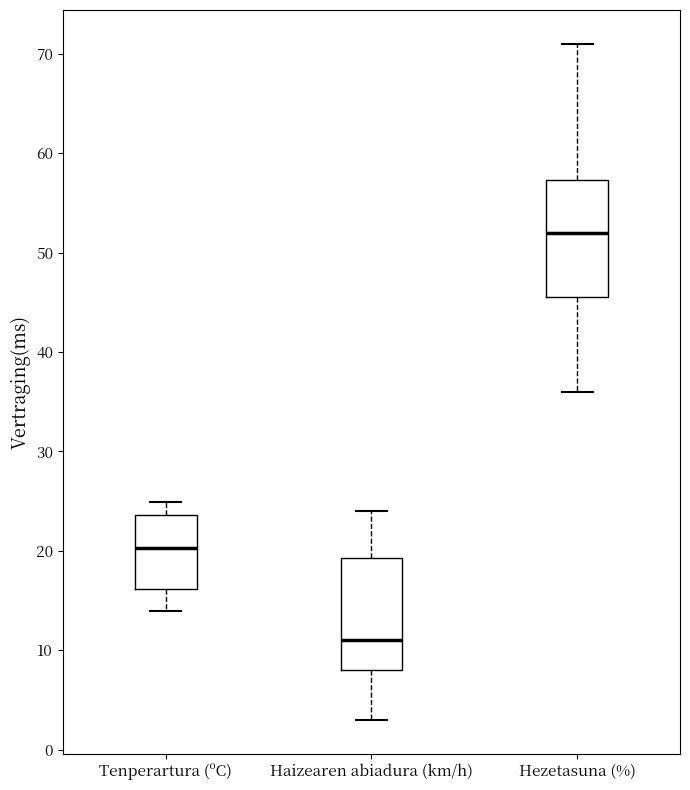

Reading left to right, read every box against the y-axis: the position of its median line, the range the box covers, and the ends of its whiskers. The values are not printed on the chart, so give them approximately, as read against the axis.

Tenperartura (ºC): median 20, box 16 to 24, whiskers 14 to 25
Haizearen abiadura (km/h): median 11, box 8 to 19, whiskers 3 to 24
Hezetasuna (%): median 52, box 46 to 57, whiskers 36 to 71